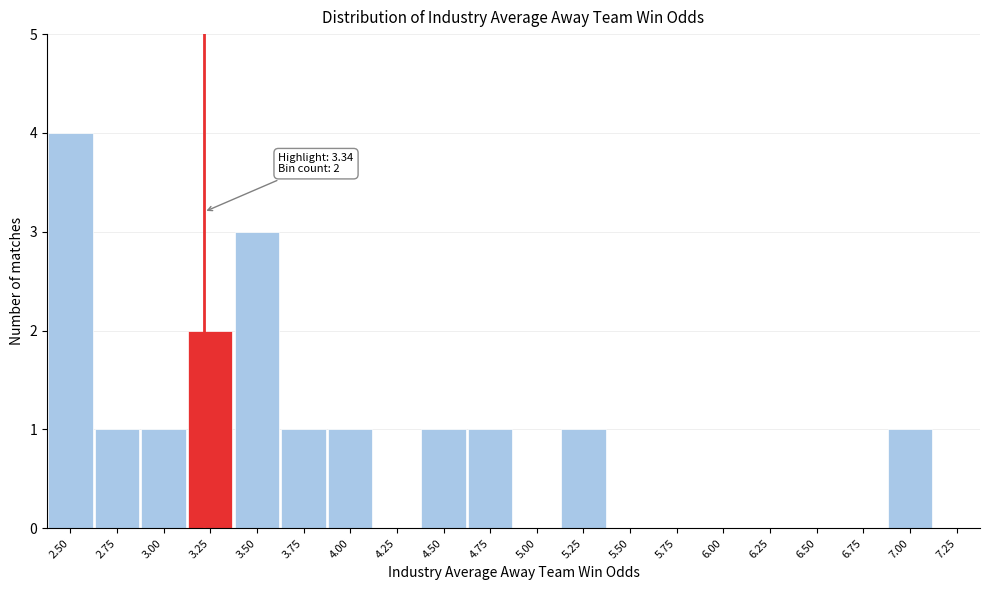

Reading right to left, extract all data points from this chart.

7.25=0	7.00=1	6.75=0	6.50=0	6.25=0	6.00=0	5.75=0	5.50=0	5.25=1	5.00=0	4.75=1	4.50=1	4.25=0	4.00=1	3.75=1	3.50=3	3.25=2	3.00=1	2.75=1	2.50=4